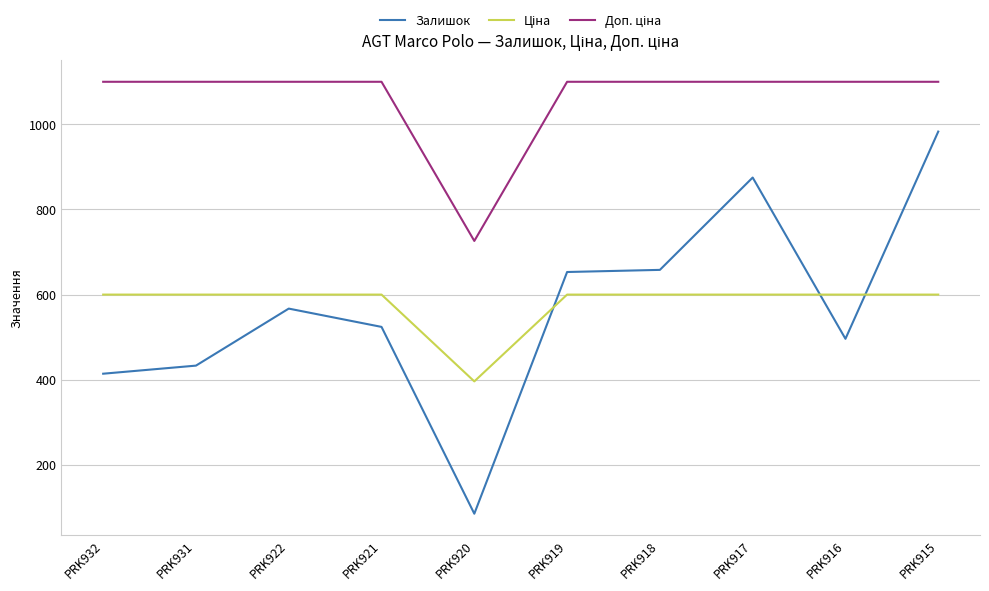

What is the total value across all series at PRK917?

2574.9